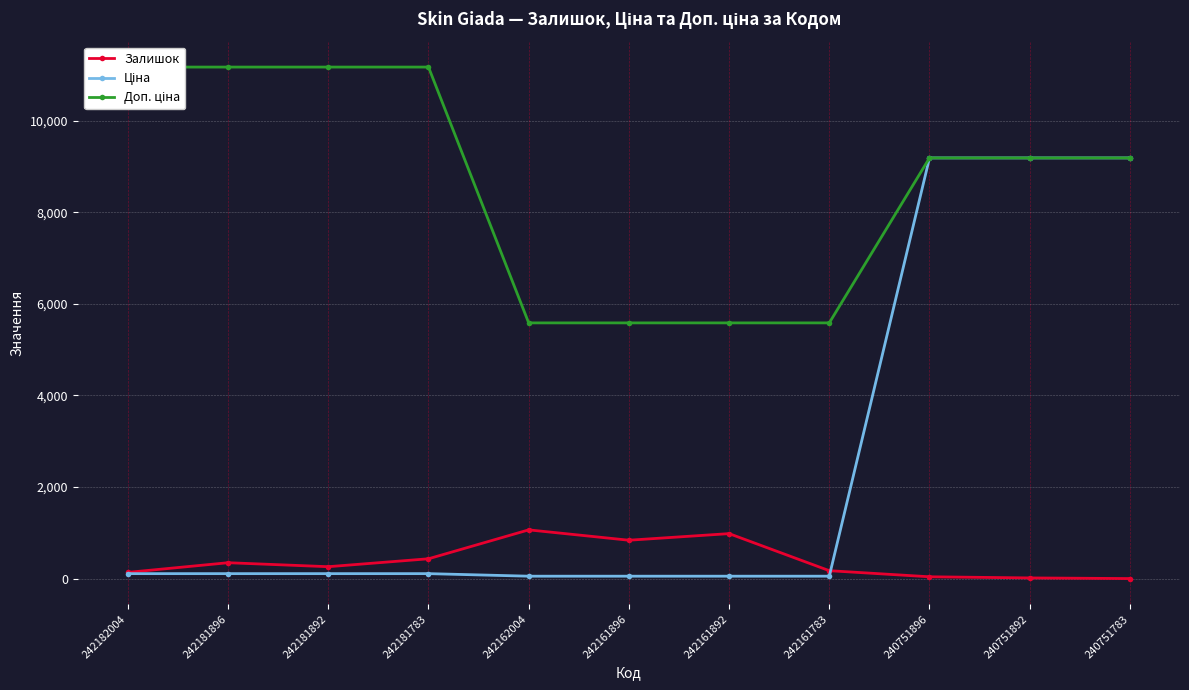

What is the spread (max minus min) of values at 242161783?

5529.1